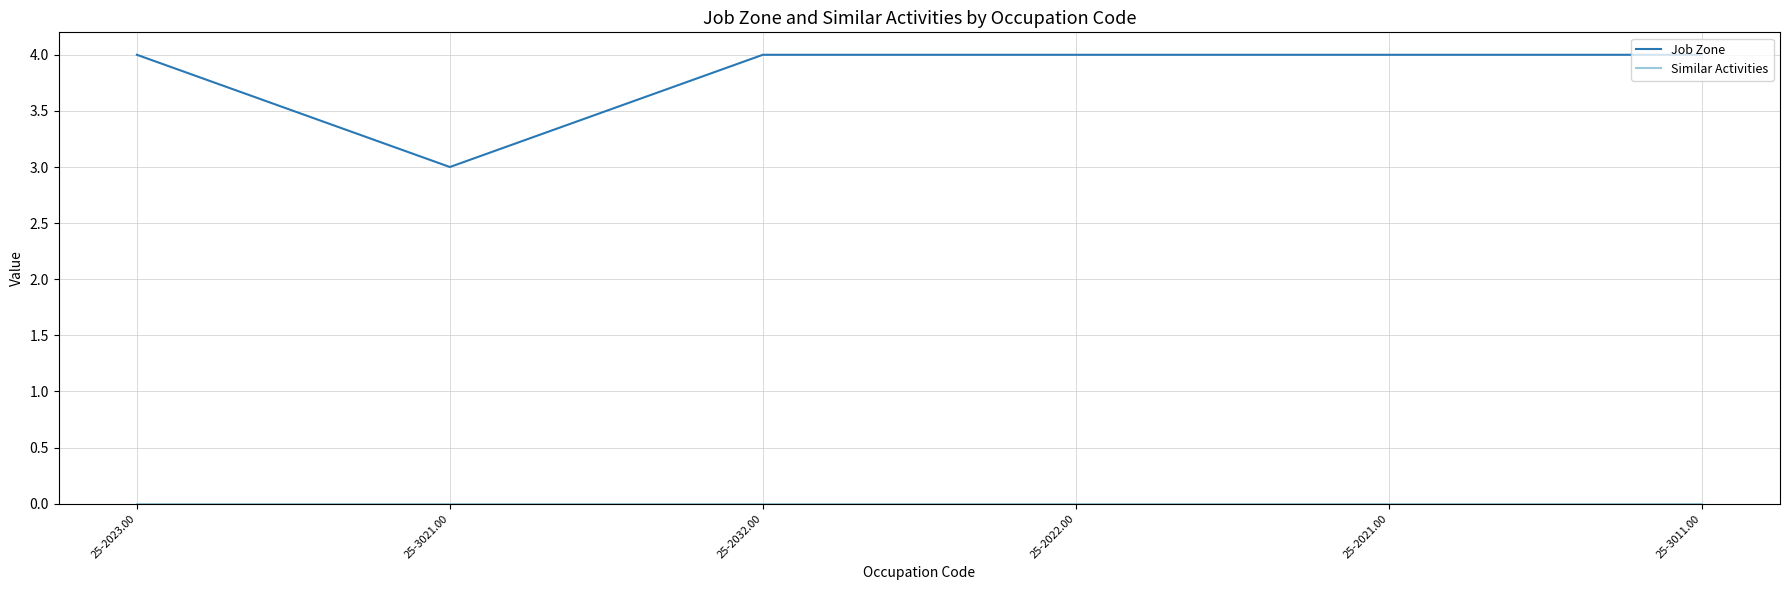

What is the maximum value for Job Zone?

4